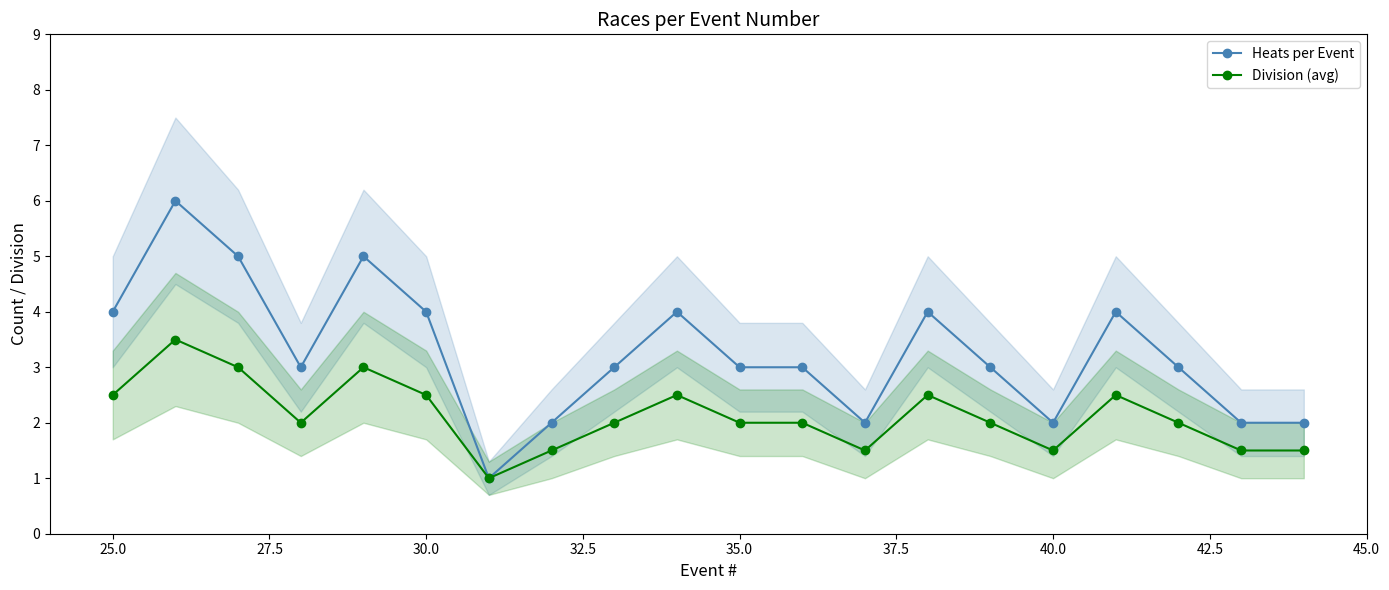

What is the minimum value for Heats per Event?

1.0